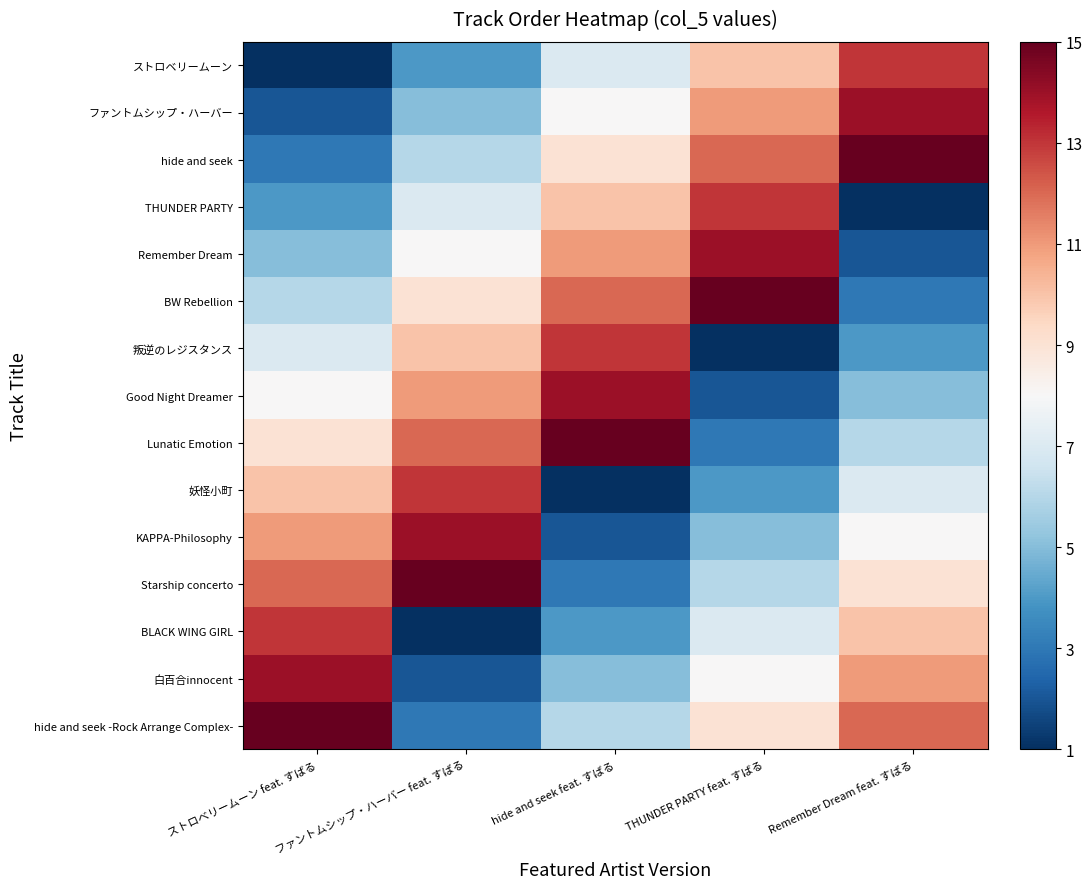

How many series are shown in this chart?

15